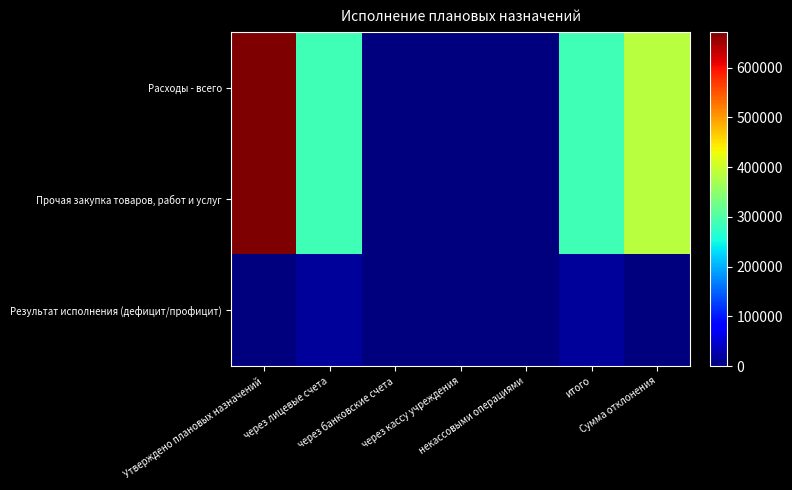

Rank the series at некассовыми операциями from lowest to highest value.

Расходы - всего, Прочая закупка товаров, работ и услуг, Результат исполнения (дефицит/профицит)